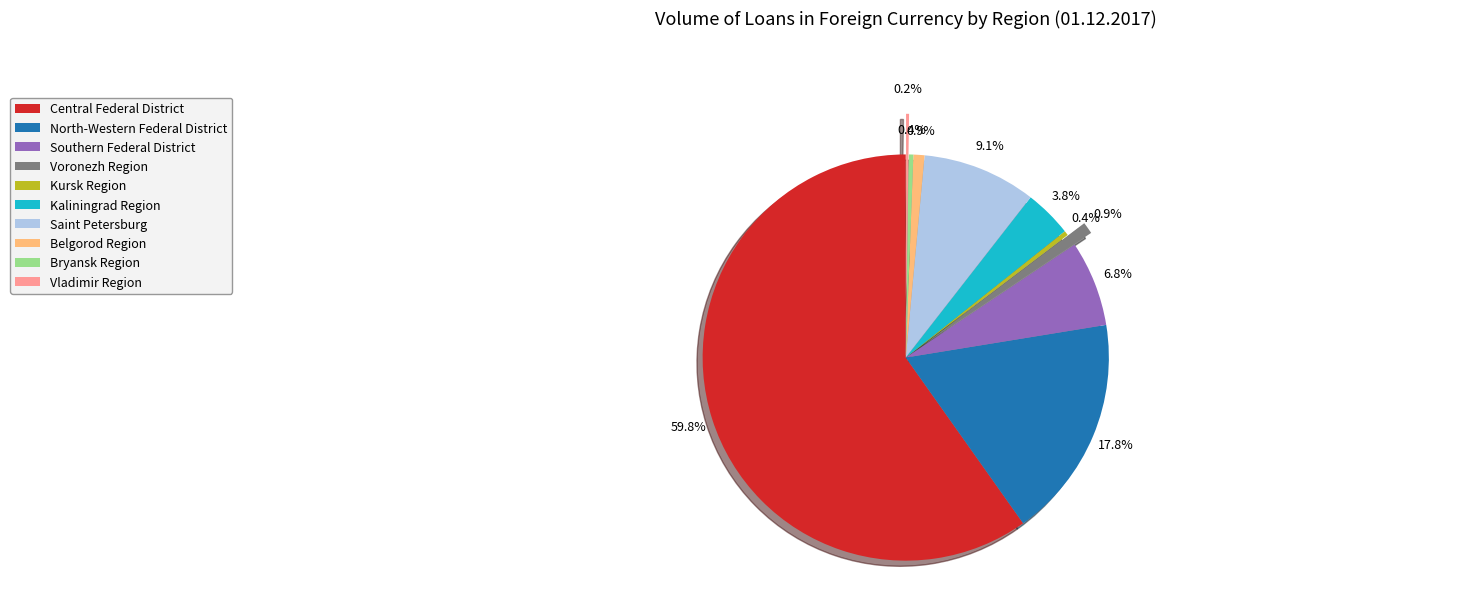

Which has a higher value, Saint Petersburg or Kaliningrad Region?

Saint Petersburg